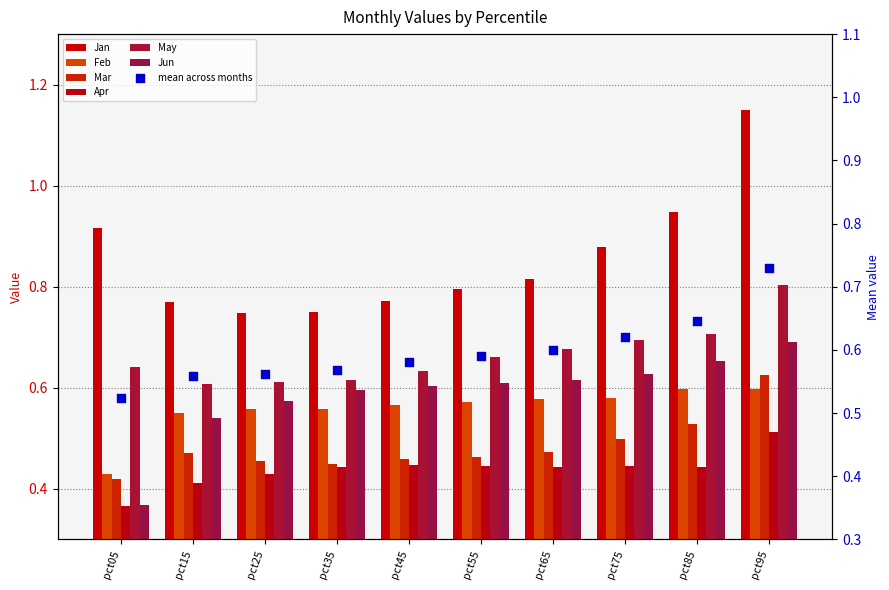

Which series reaches the minimum Y coordinate?

Apr